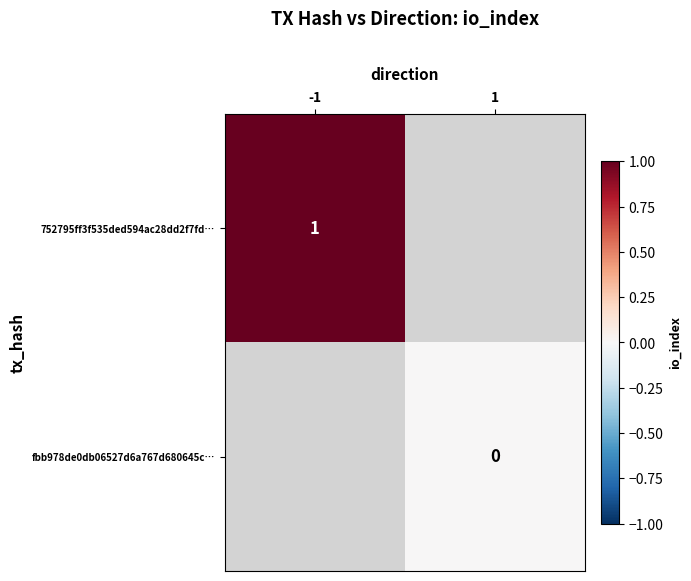

How many distinct data groups are displayed?

2